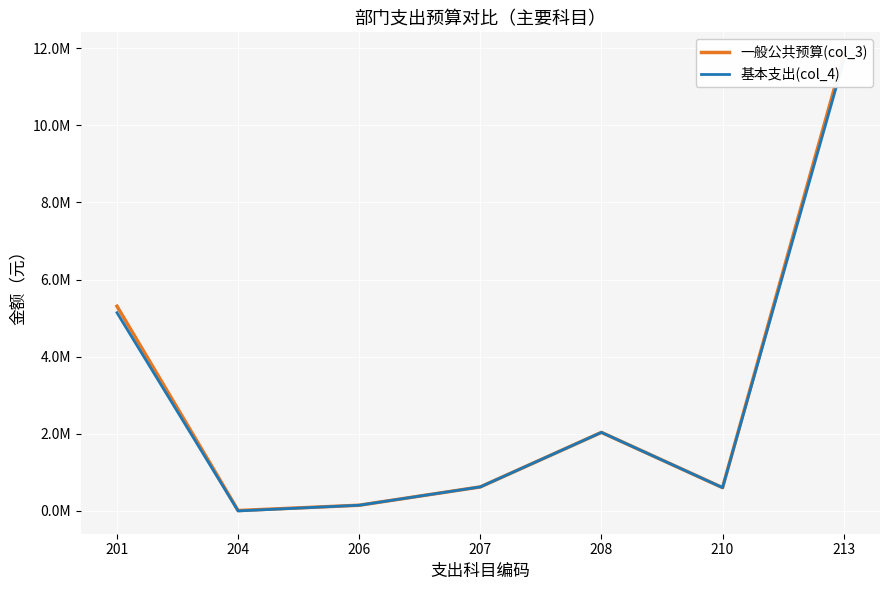

Reading right to left, what are all the values shown in this chart?

一般公共预算(col_3): 11819415.8	604338.9	2036578.2	622873.4	147649.5	10000.0	5308158.8
基本支出(col_4): 11669415.8	604338.9	2036578.2	622873.4	147649.5	0.0	5140158.8